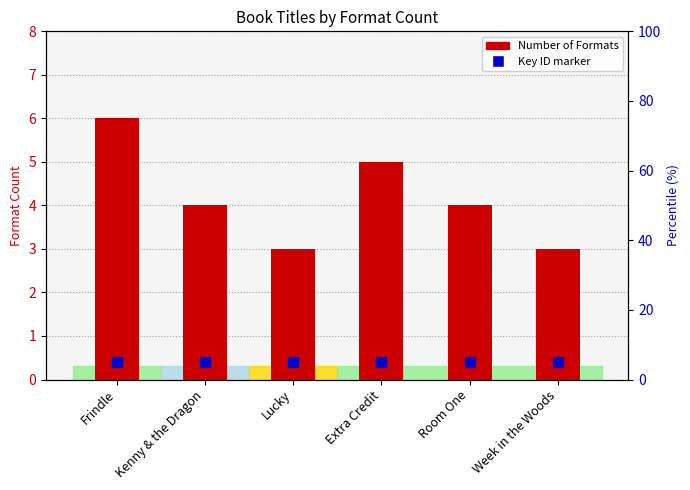

Which category has the lowest value across all series?

Lucky